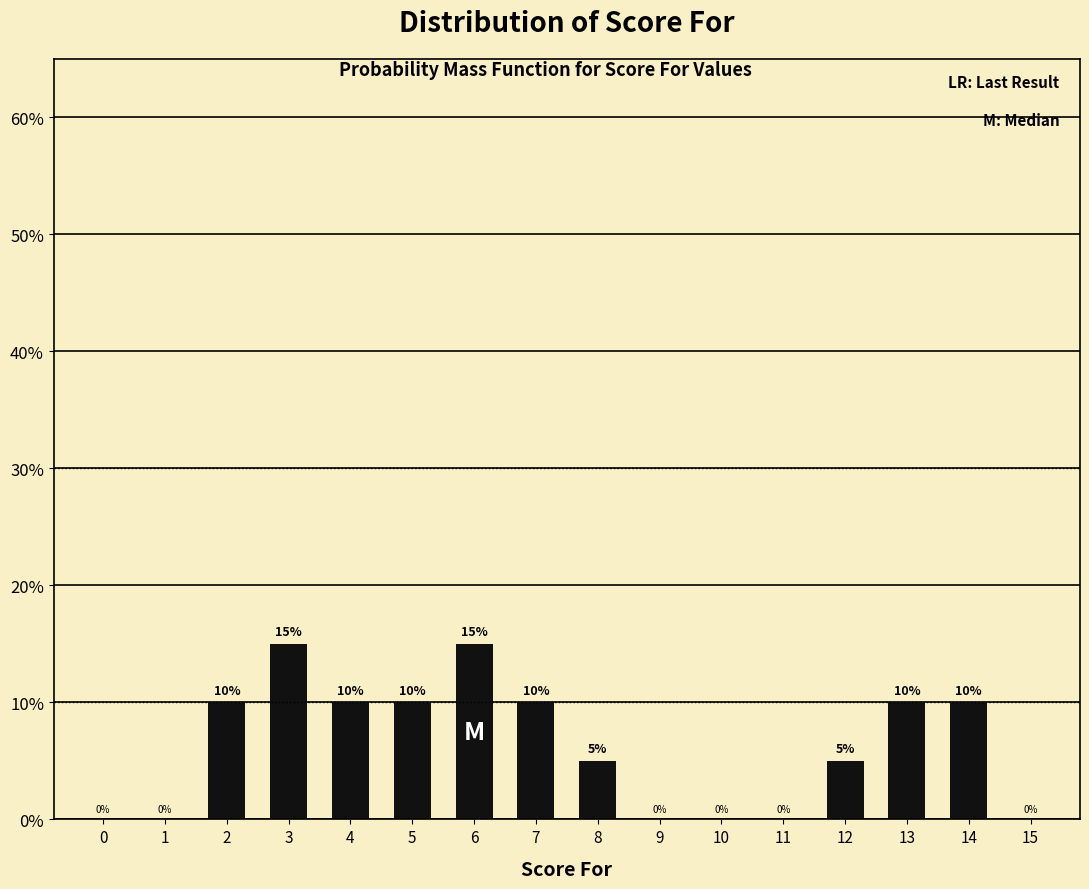

Reading left to right, list all the values displayed in this chart.

0=0	1=0	2=10	3=15	4=10	5=10	6=15	7=10	8=5	9=0	10=0	11=0	12=5	13=10	14=10	15=0